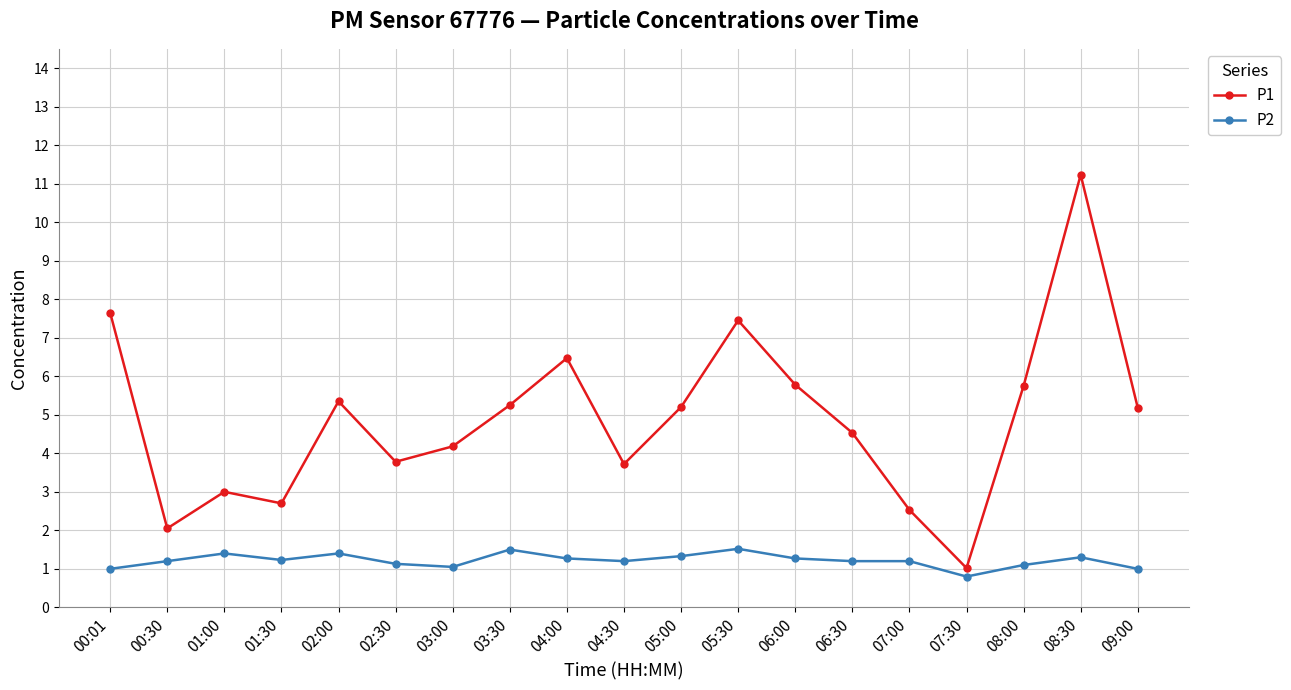

Which category has the highest value across all series?

08:30